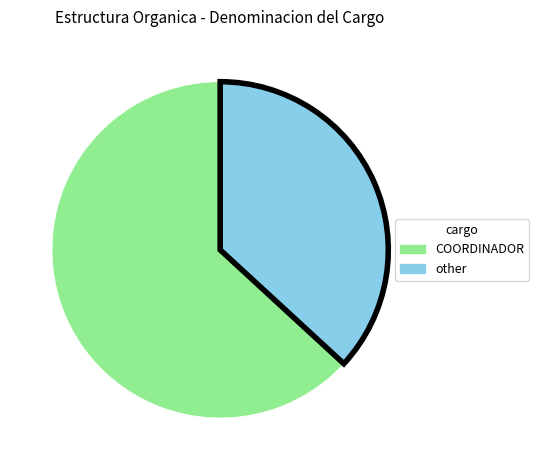

Count the number of slices in the pie.

2